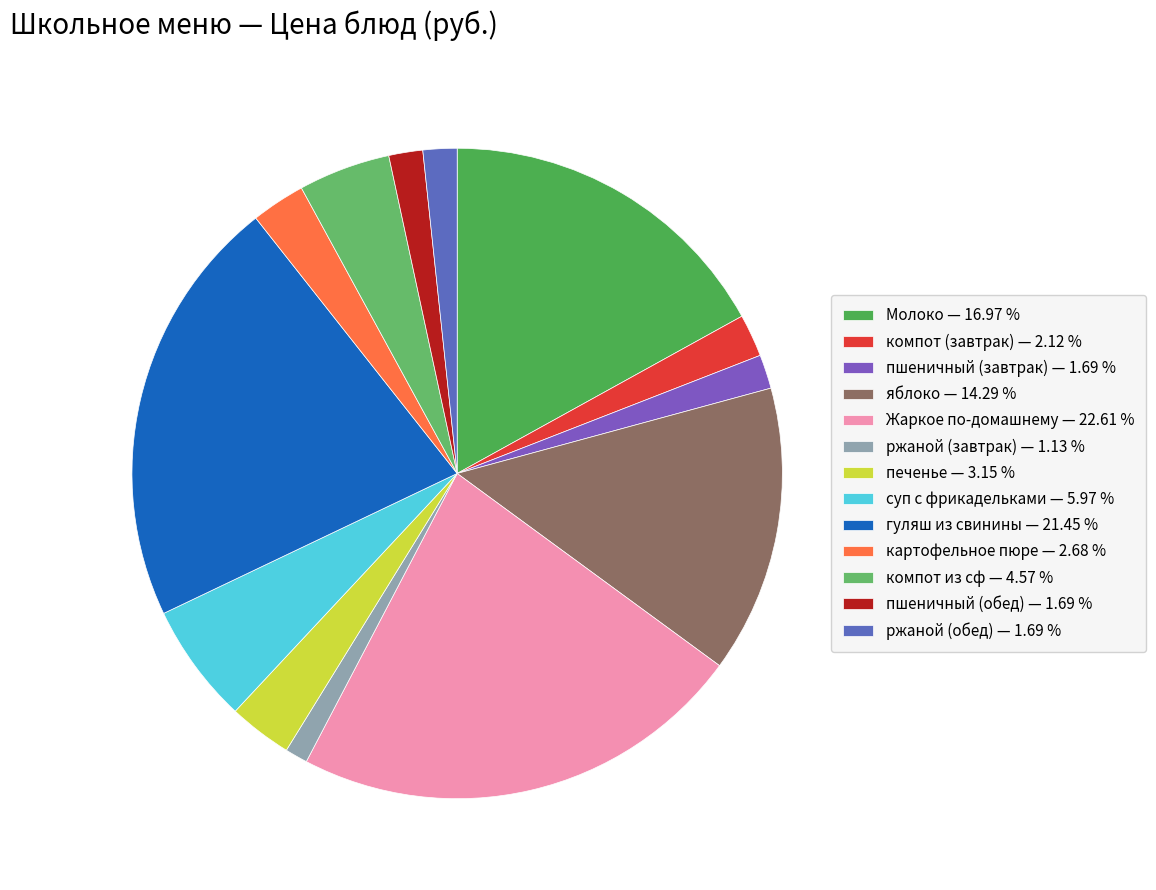

Which slice is the largest?

Жаркое по-домашнему